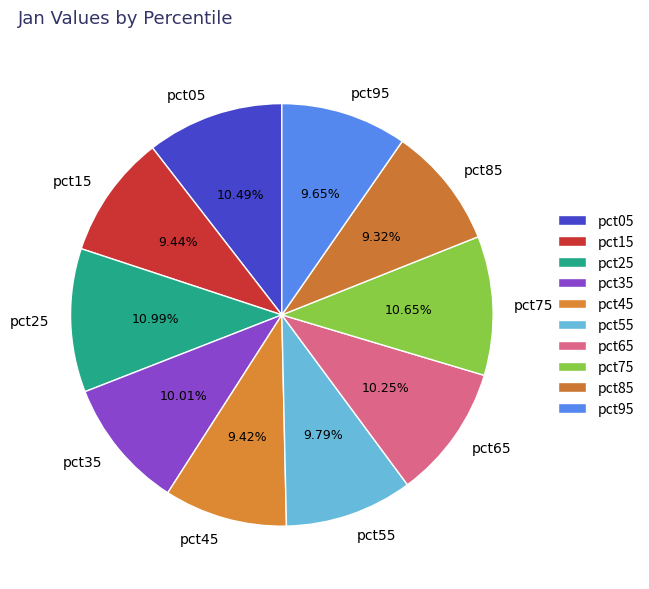

To the nearest percent, what portion does pct85 represent?

9%